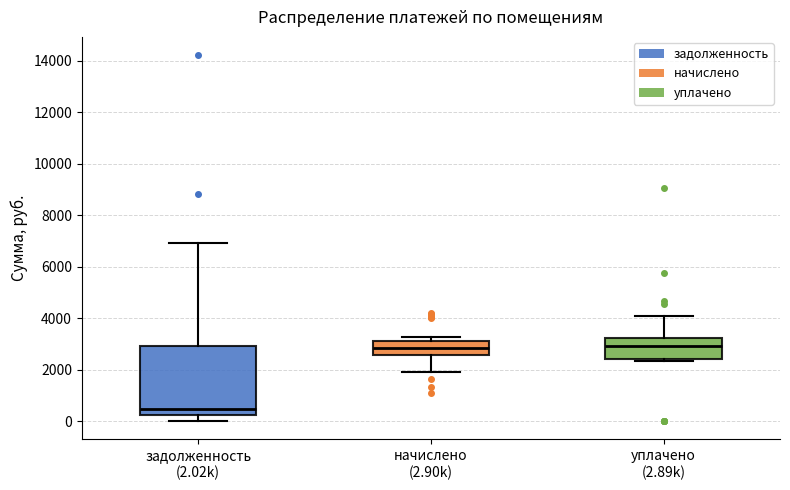

Reading left to right, read every box against the y-axis: the position of its median line, the range the box covers, and the ends of its whiskers. The values are not printed on the chart, so give them approximately, as read against the axis.

задолженность (2.02k): median 400, box 200 to 3000, whiskers 0 to 7000
начислено (2.90k): median 2800, box 2600 to 3200, whiskers 2000 to 3200 (just above the box's upper edge)
уплачено (2.89k): median 3000, box 2400 to 3200, whiskers 2400 (just below the box's lower edge) to 4000